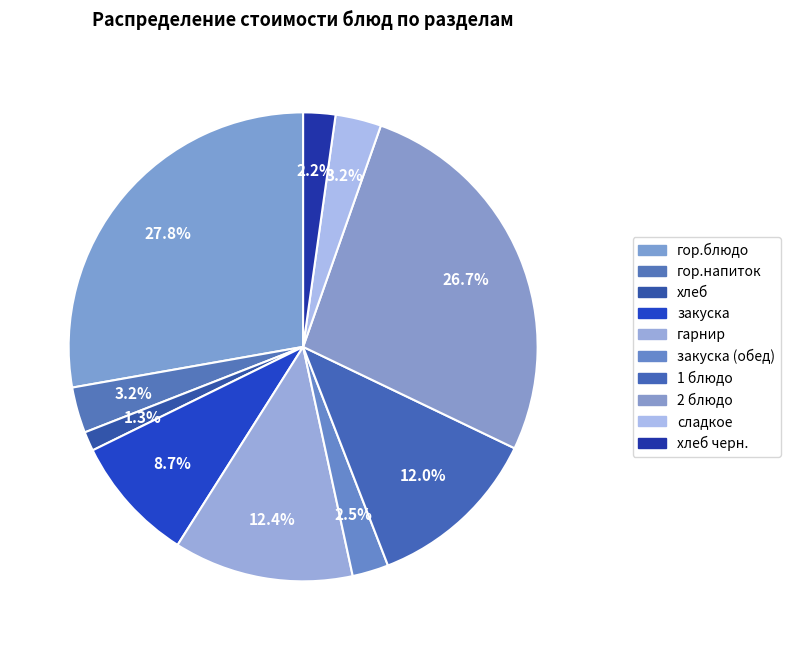

To the nearest percent, what is the difference between the largest and smallest slice percentages?

26%